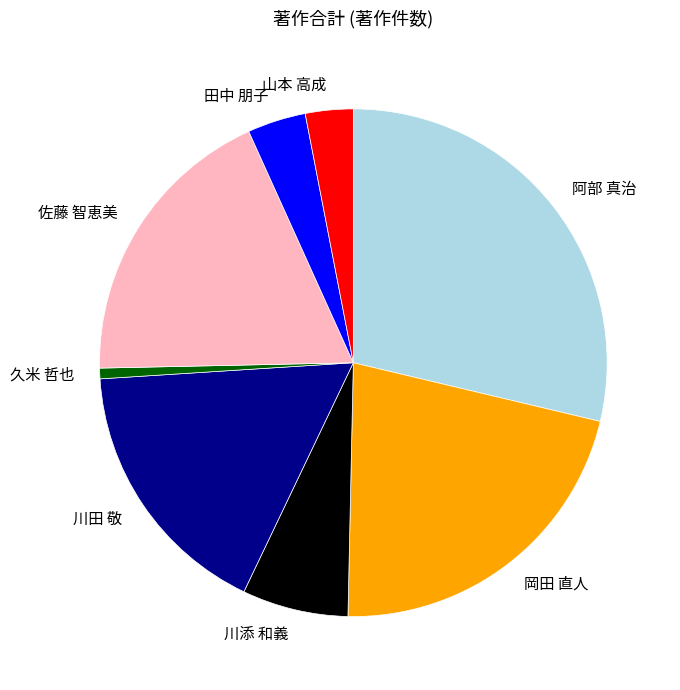

Is there any slice that represents more than half of the pie?

No